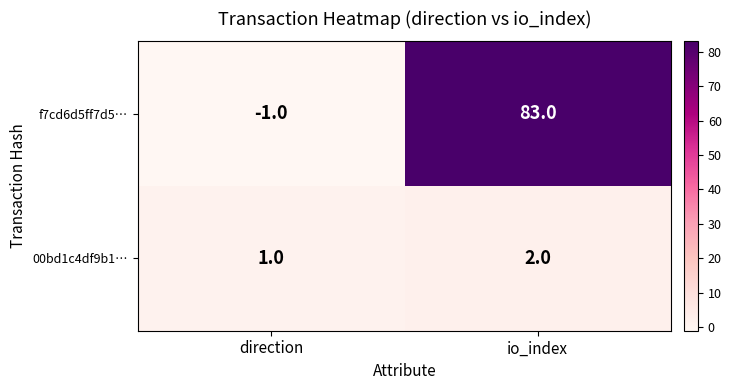

List the series in order of their peak value, highest first.

f7cd6d5ff7d5…, 00bd1c4df9b1…